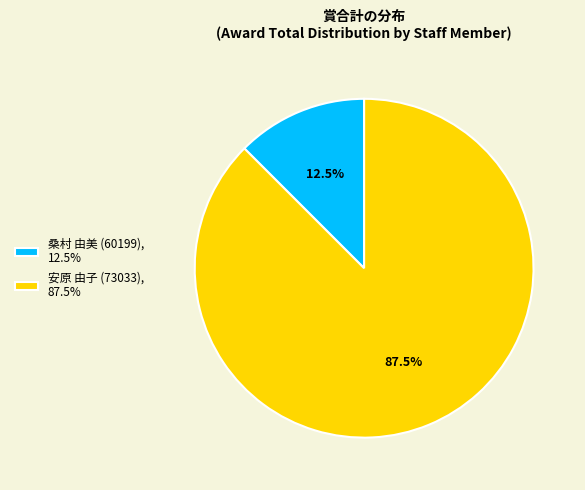

Rank the categories by value from highest to lowest.

安原 由子 (73033), 87.5%, 桑村 由美 (60199), 12.5%